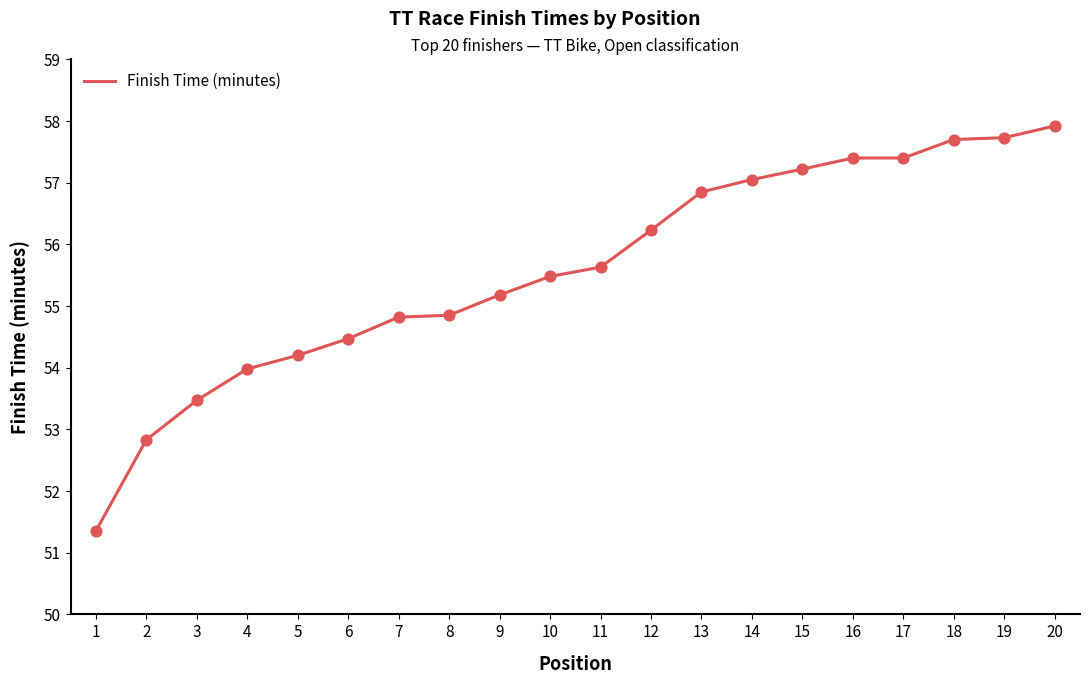

Which has a higher value, 16 or 18?

18